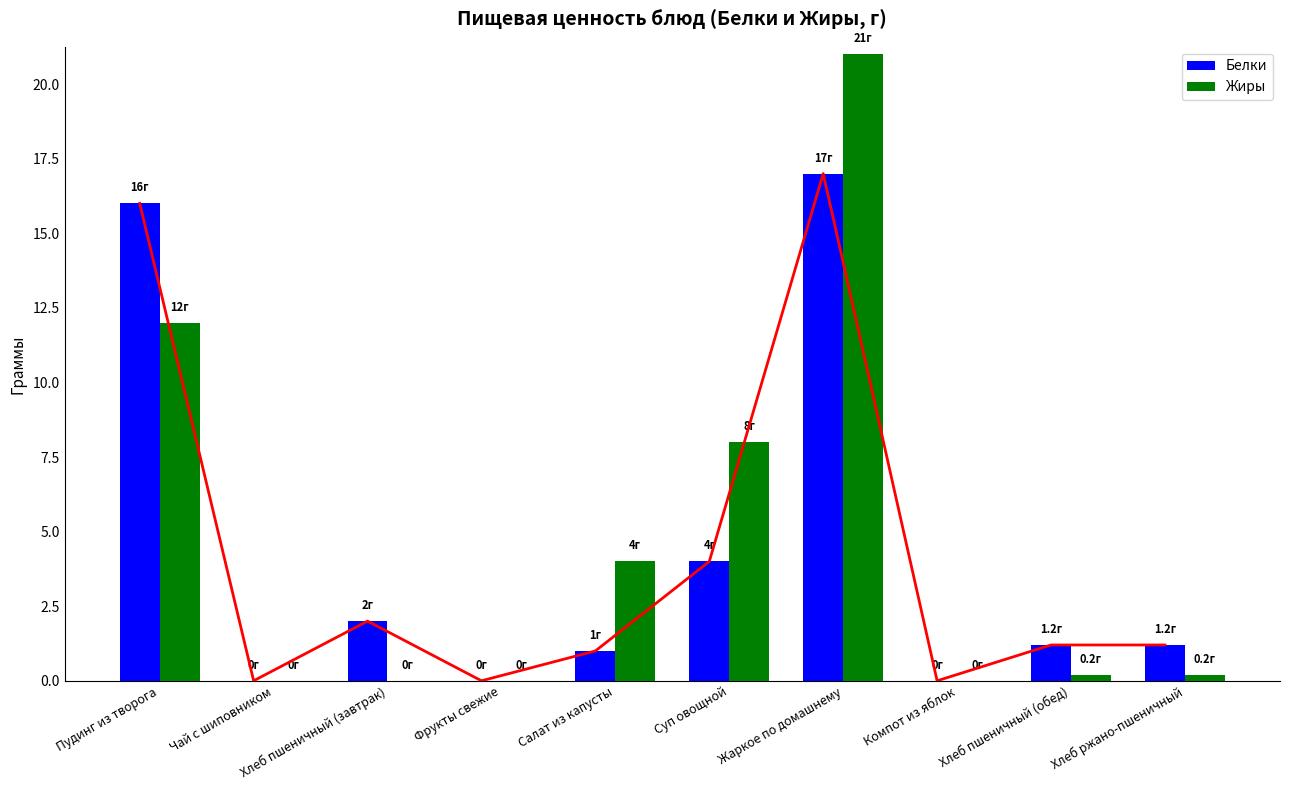

What are all the series names shown in the legend?

Белки, Жиры